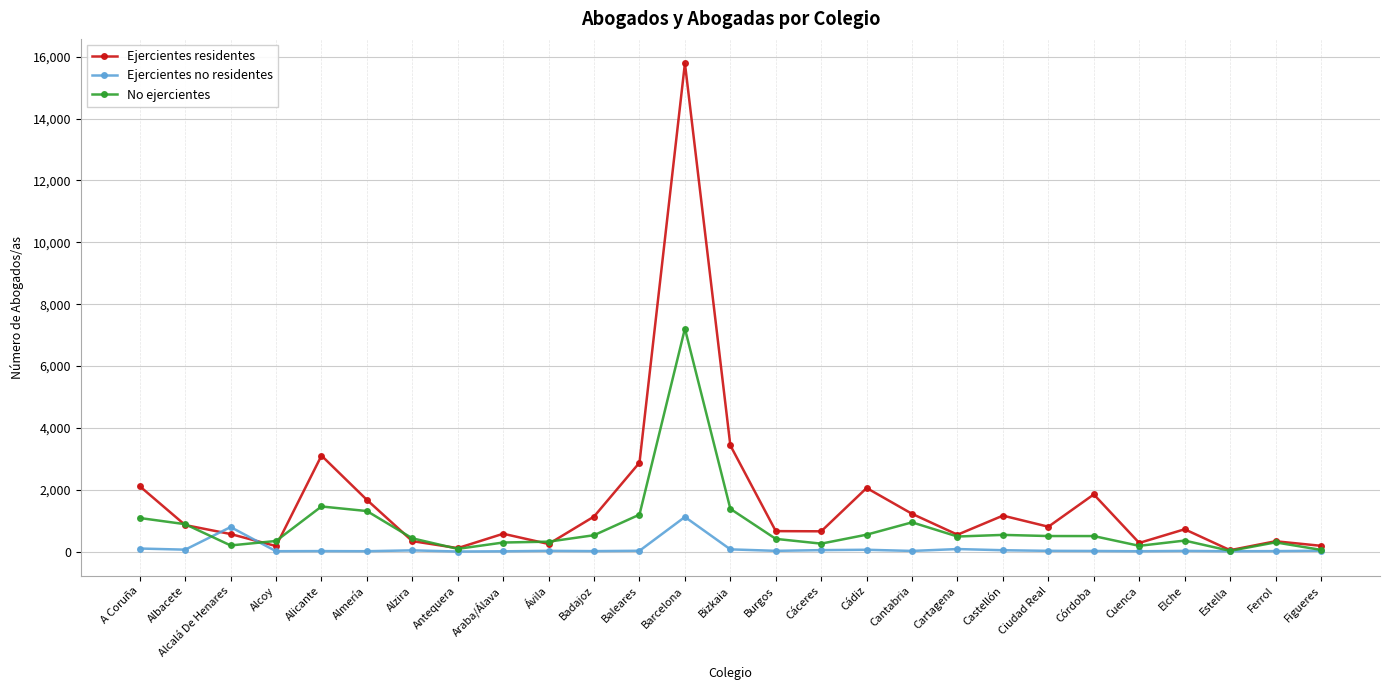

What are all the series names shown in the legend?

Ejercientes residentes, Ejercientes no residentes, No ejercientes